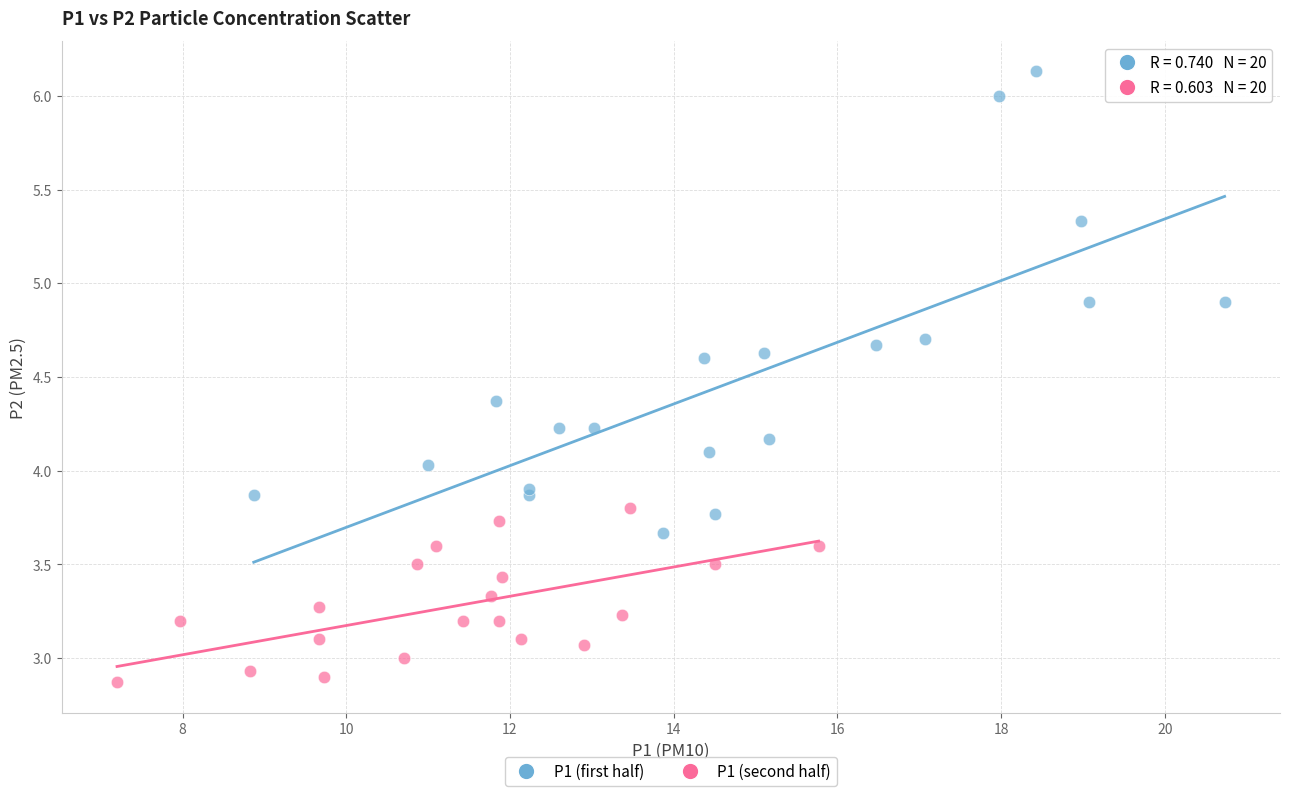

Which series contains the lowest Y value?

P1 (second half)